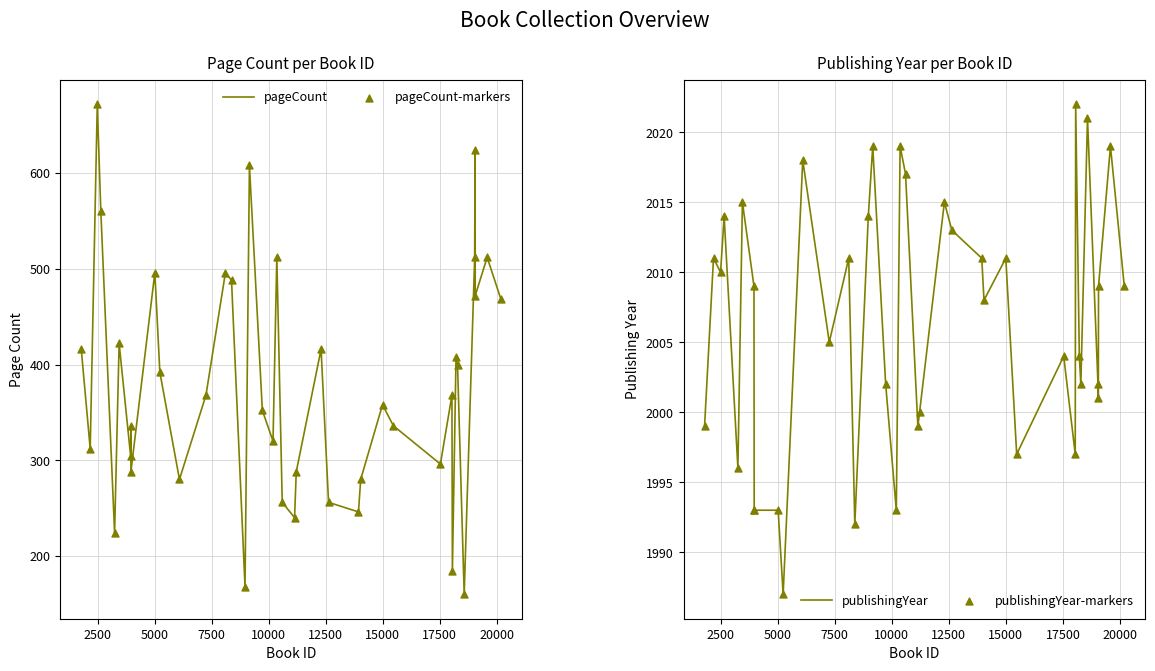

Which series contains the lowest Y value?

pageCount